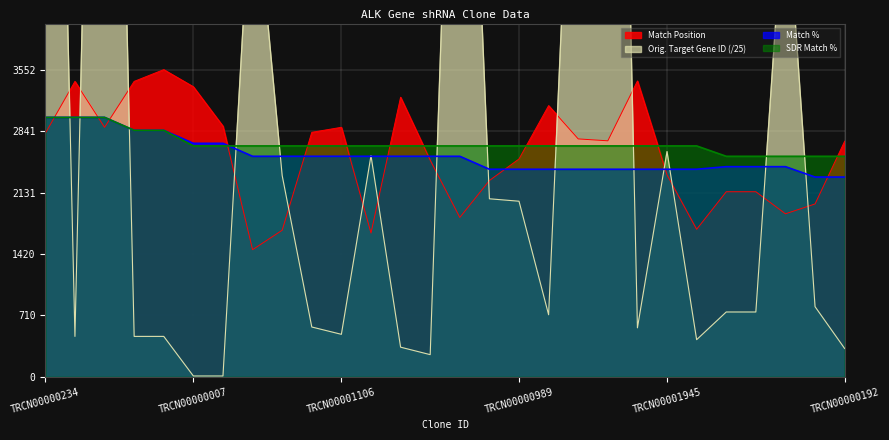

What is the minimum value for SDR Match %?

2550